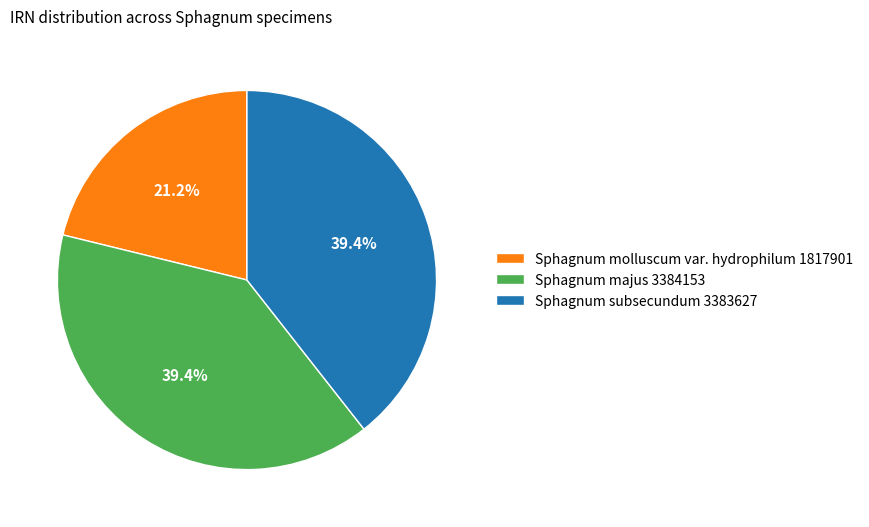

Is Sphagnum majus the majority of the pie?

No